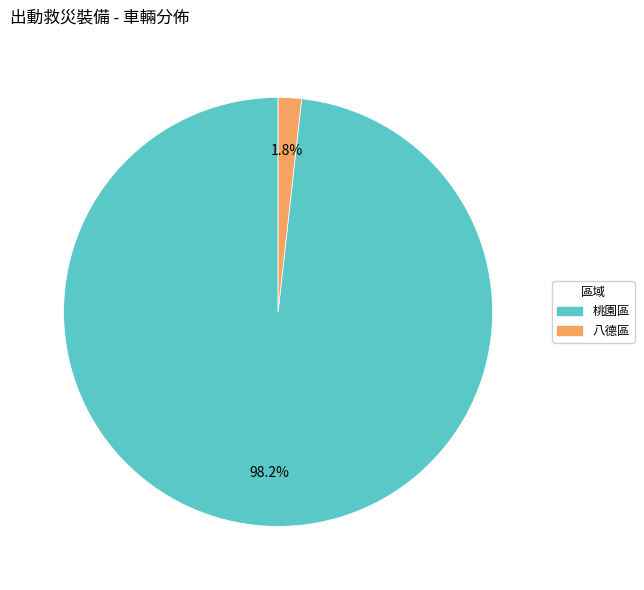

Count the number of slices in the pie.

2